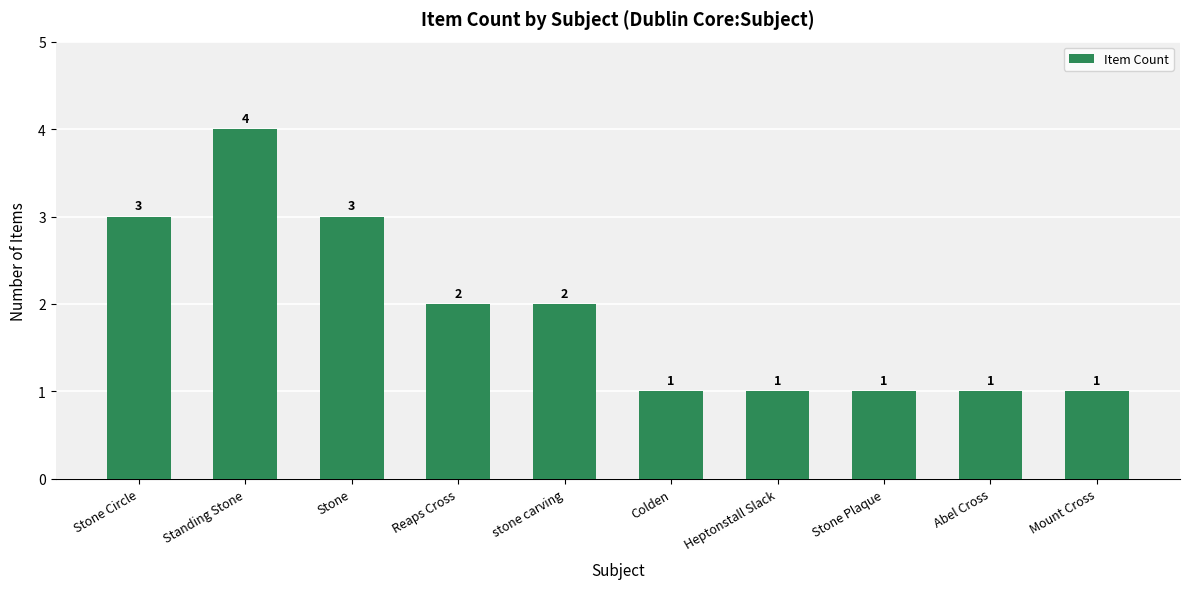

Where does the data first go above 2?

Stone Circle